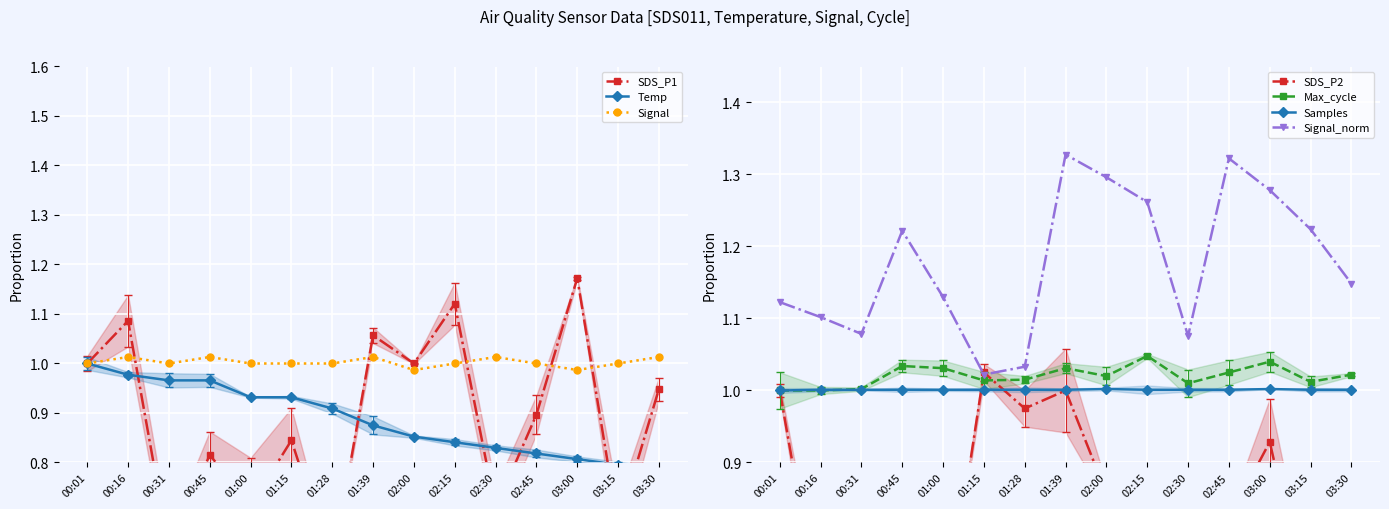

What is the label of the 4th point from the right?

02:45